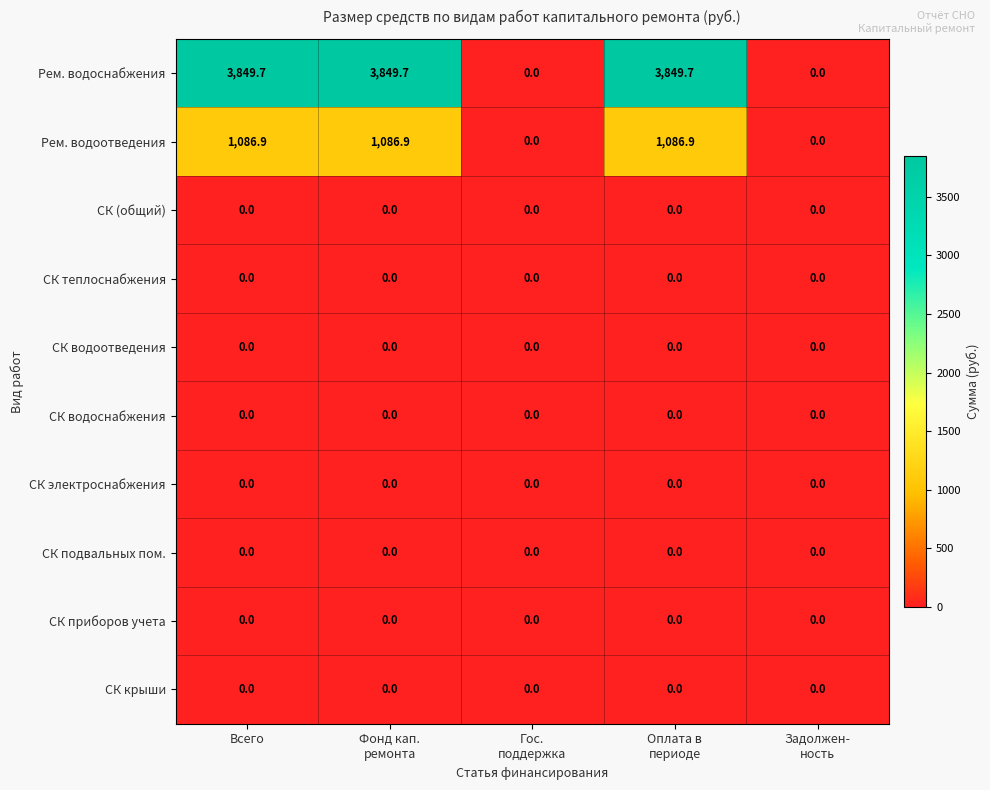

Which series has the largest range (max minus min)?

Рем. водоснабжения